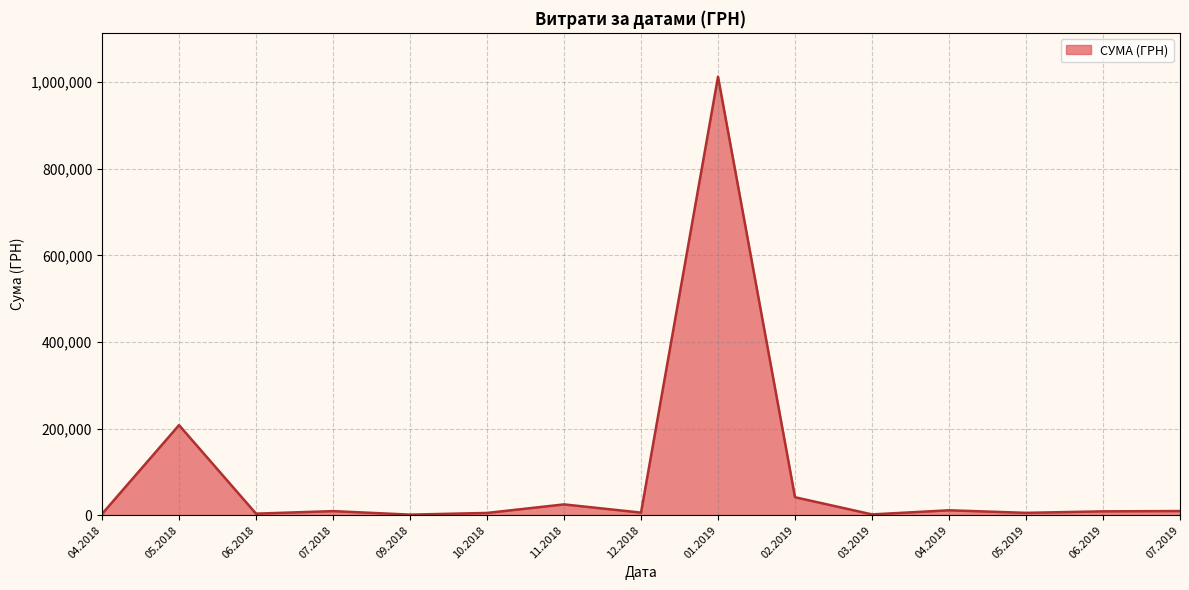

Is it true that the value at 05.2018 is 70930.7?

False